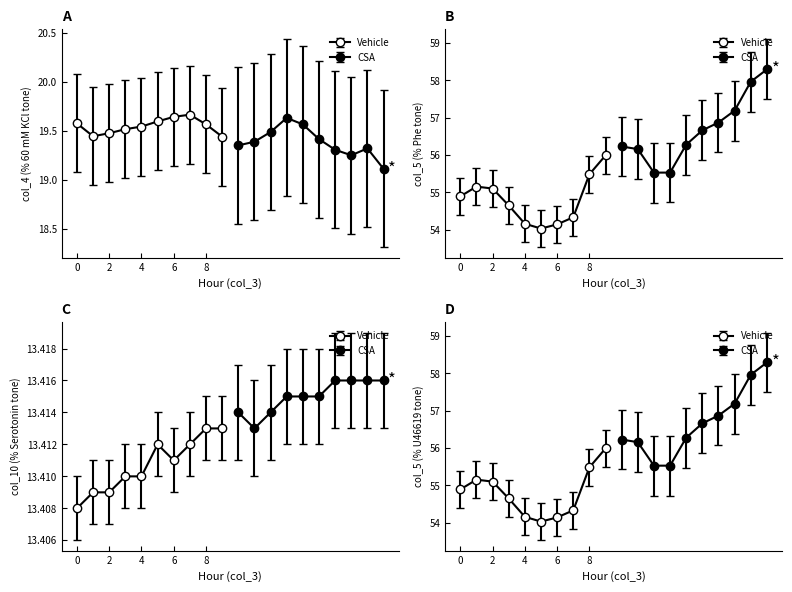

Reading left to right, list all the values displayed in this chart.

col_4: 19.6	19.4	19.5	19.5	19.5	19.6	19.6	19.7	19.6	19.4	19.4	19.4	19.5	19.6	19.6	19.4	19.3	19.2	19.3	19.1
col_5: 54.9	55.2	55.1	54.7	54.2	54.0	54.1	54.3	55.5	56.0	56.2	56.2	55.5	55.5	56.3	56.7	56.9	57.2	58.0	58.3
col_10: 13.4	13.4	13.4	13.4	13.4	13.4	13.4	13.4	13.4	13.4	13.4	13.4	13.4	13.4	13.4	13.4	13.4	13.4	13.4	13.4